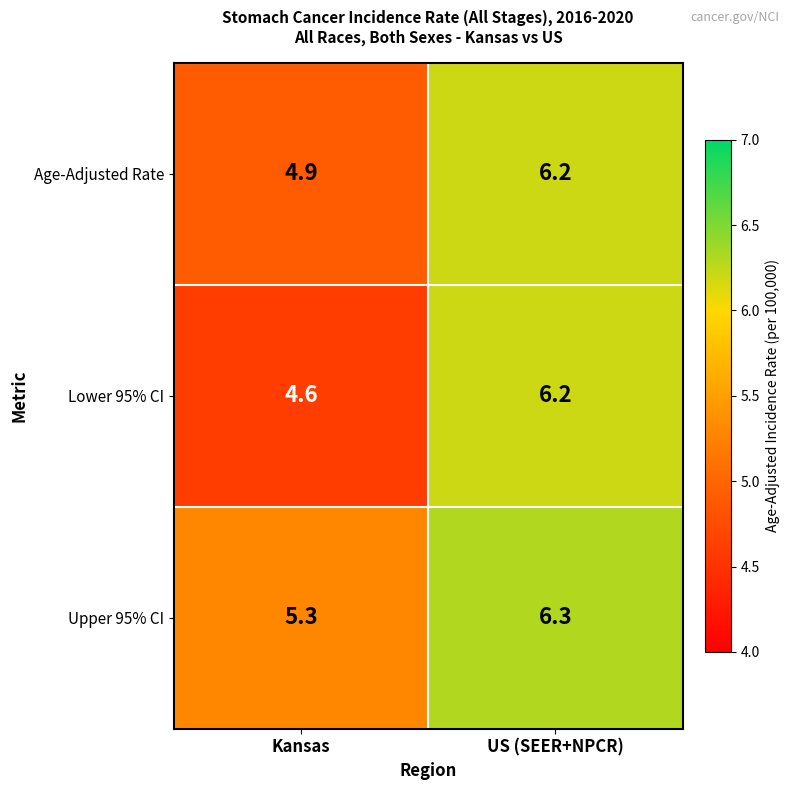

What is the sum of the Lower 95% CI values at US (SEER+NPCR) and Kansas?

10.8